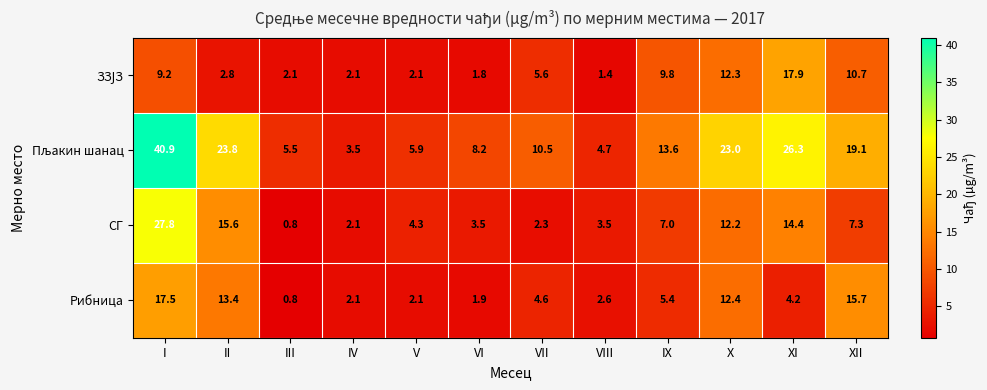

What is the total value across all series at XI?

62.8